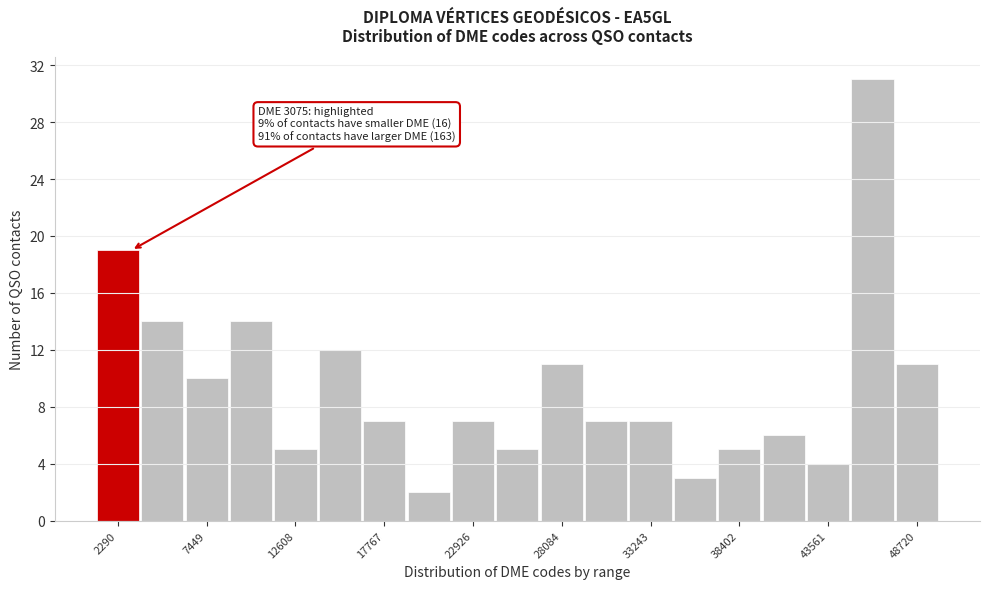

Read against the x-axis, roughly where is the centre of the tallest bar?

46000